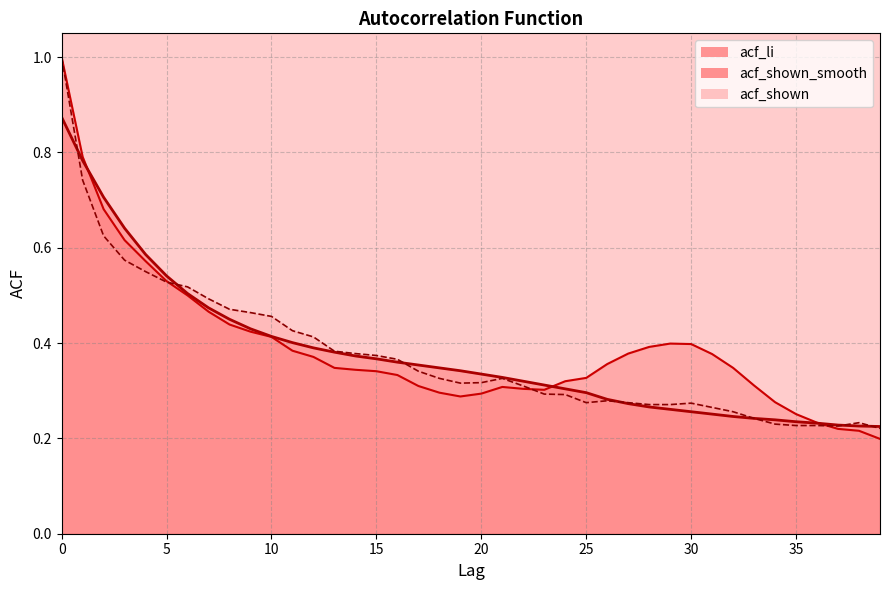

Does the chart display data point markers on the line(s)?

No